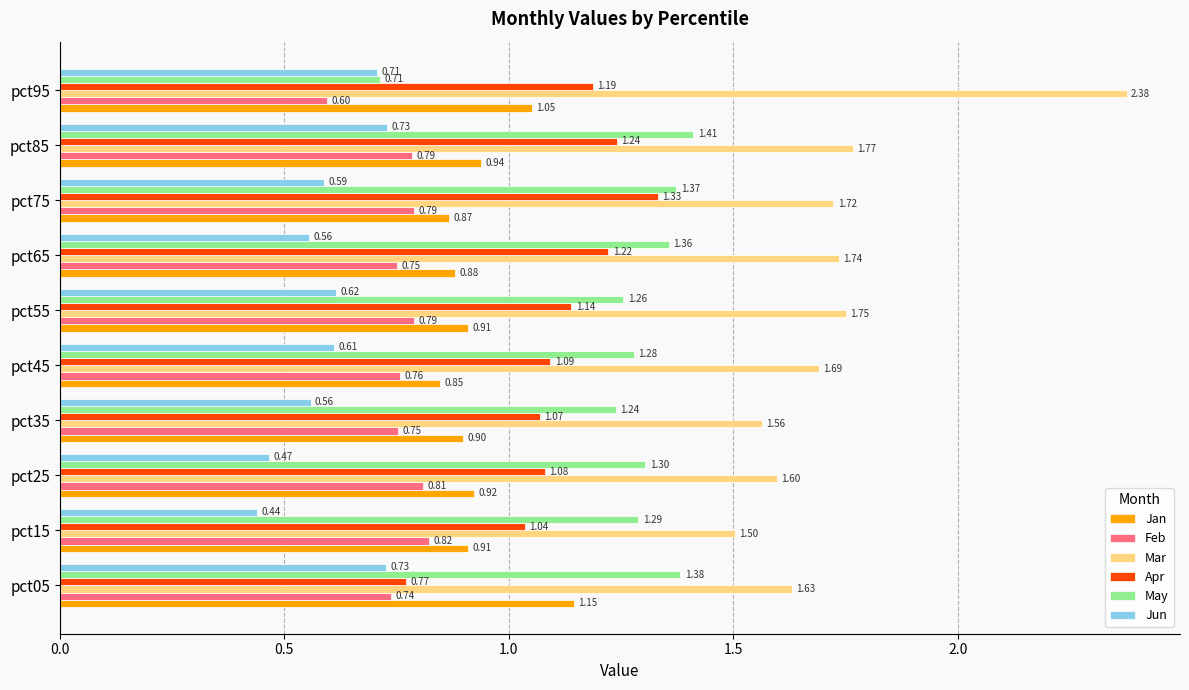

What is the difference between the second highest and minimum values in the Mar series?

0.3